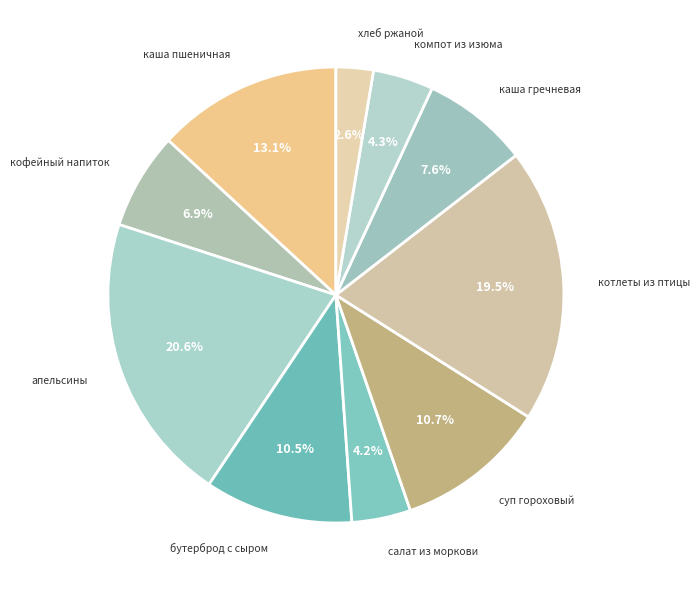

Is there a majority slice in this chart?

No